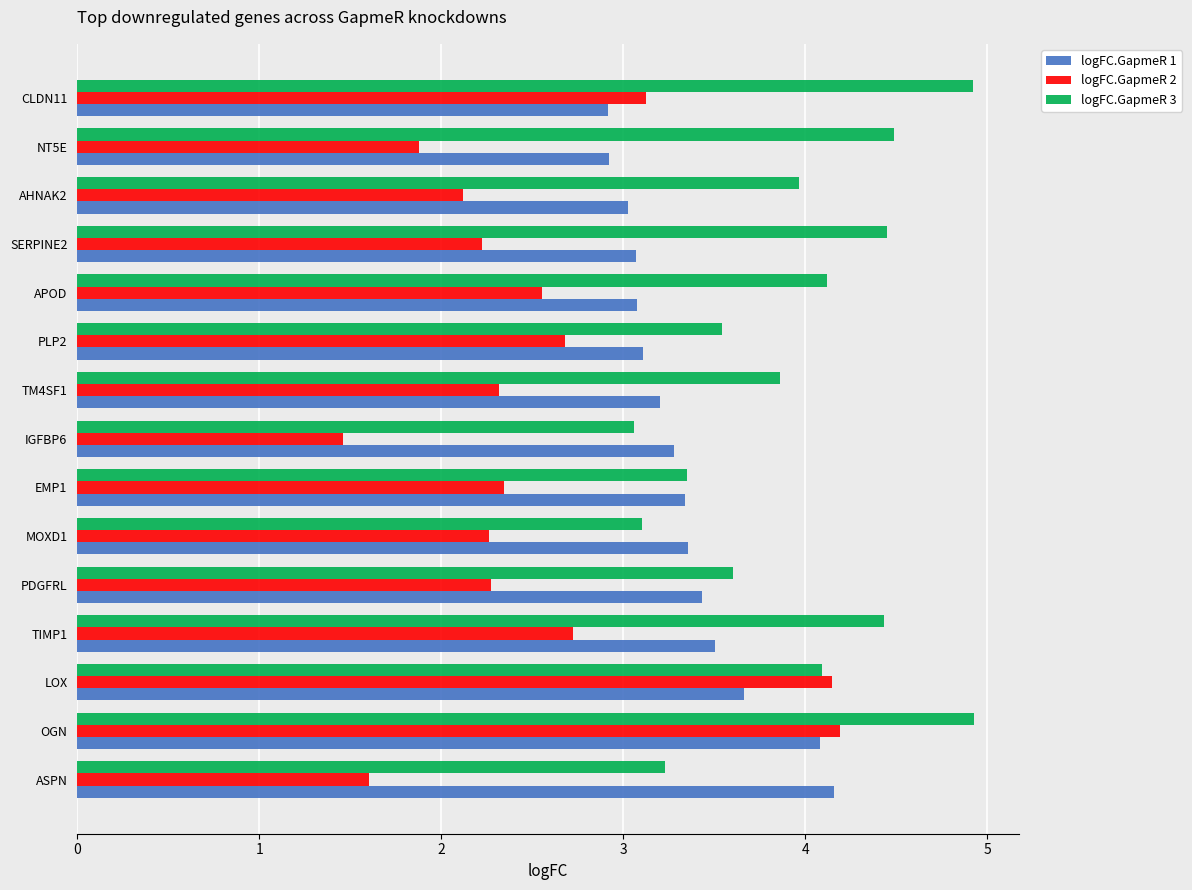

What is the smallest value displayed?

1.5